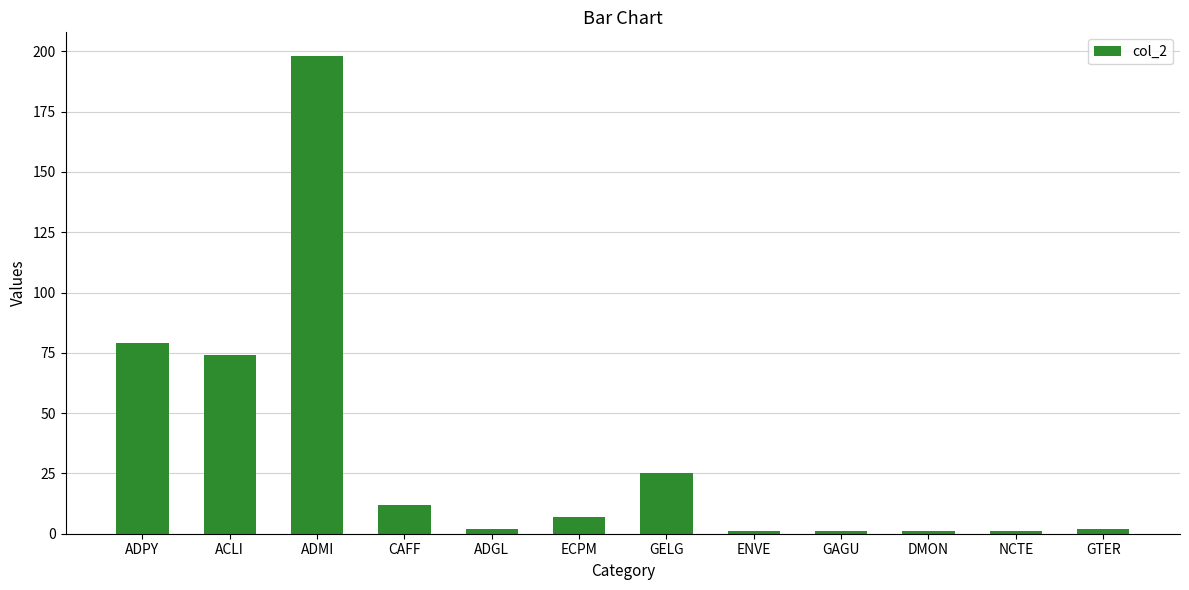

The chart shows a value of 131 at ADPY. True or false?

False